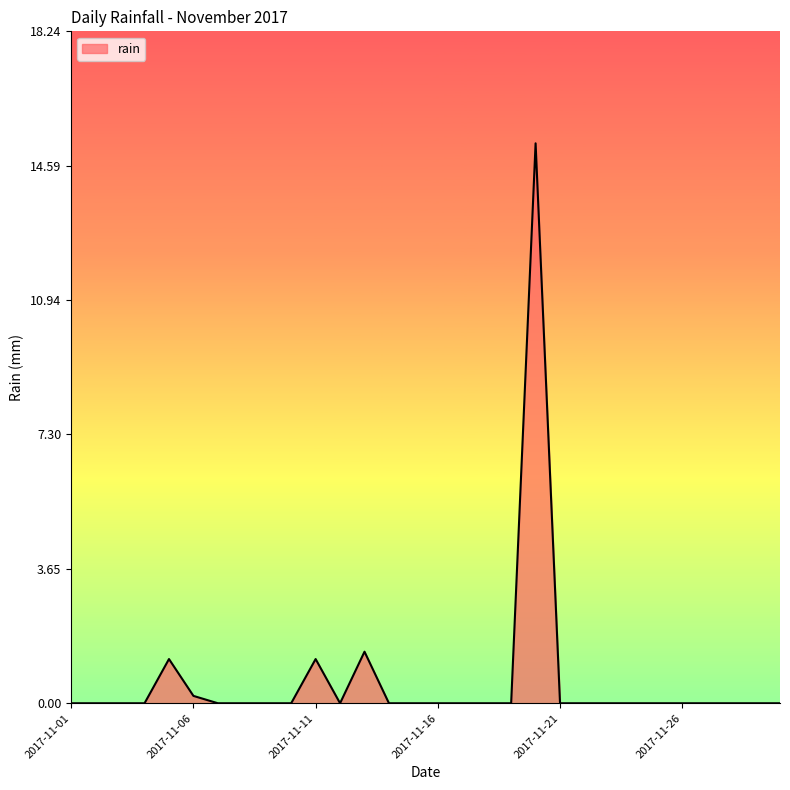

Does the chart have visible grid lines?

No